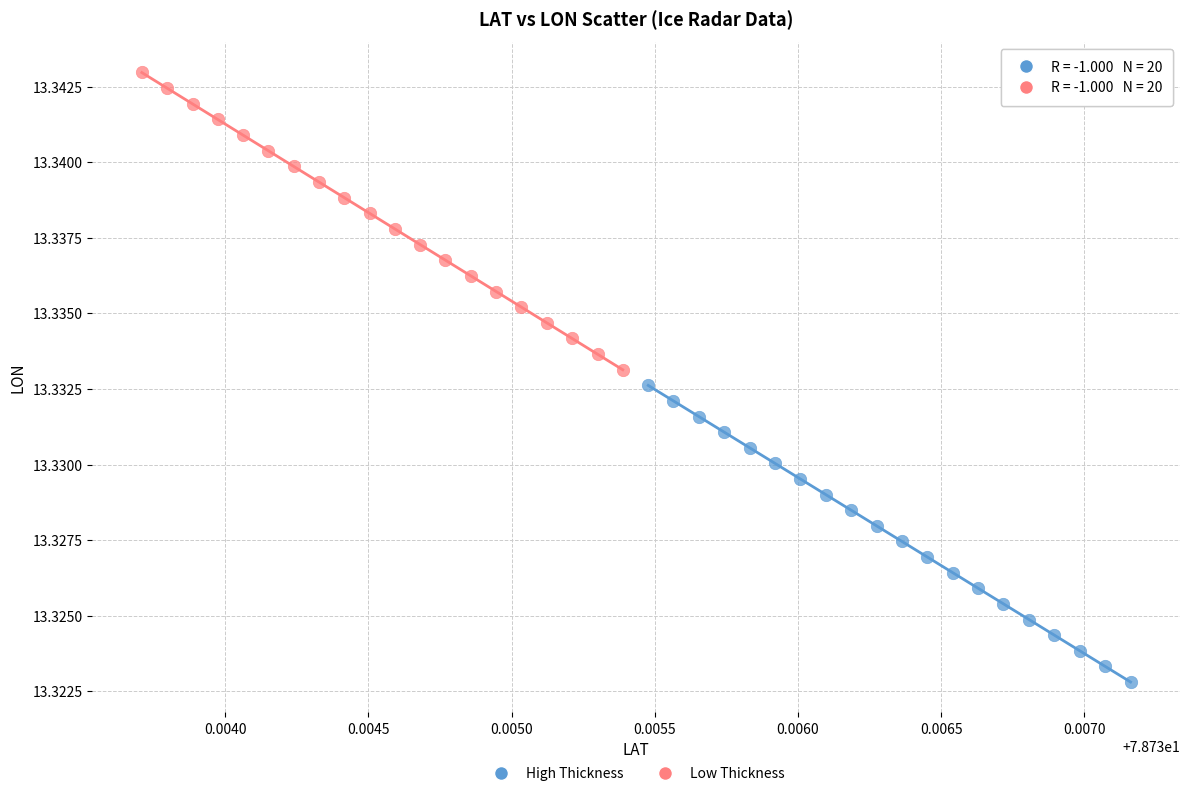

Which series contains the lowest Y value?

High Thickness